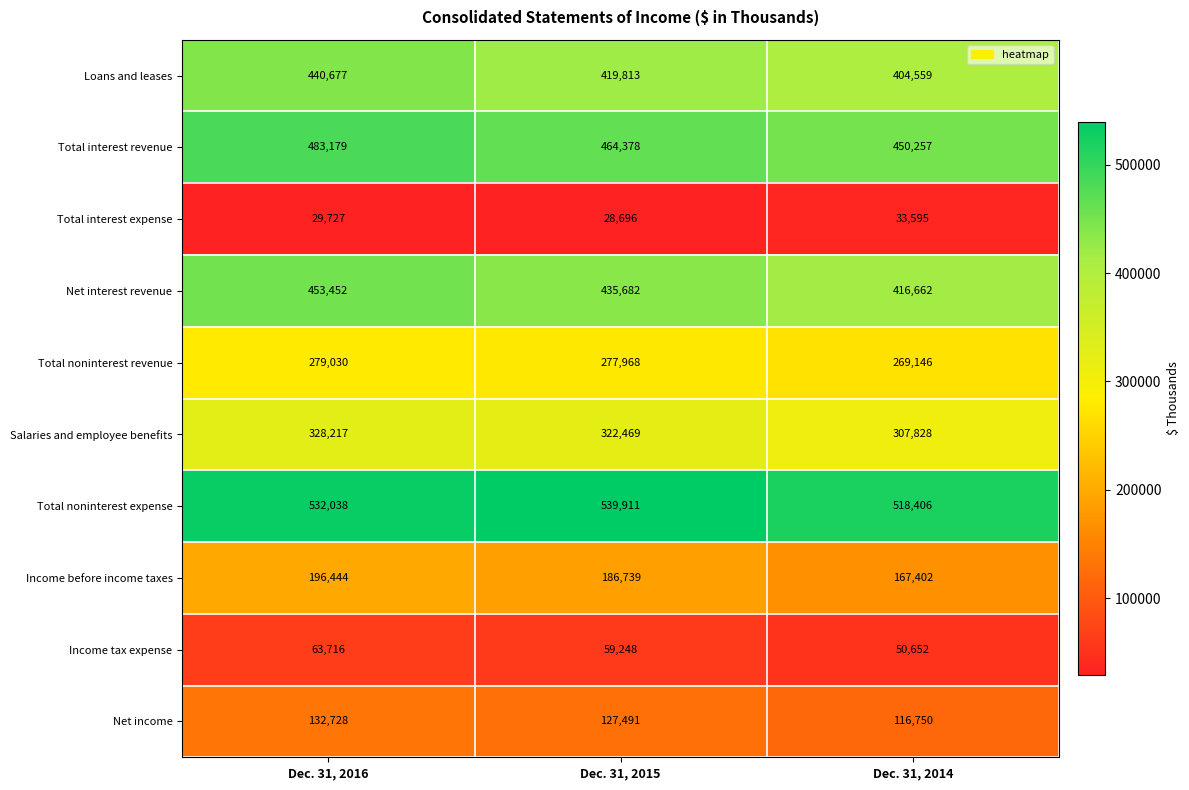

What is the difference between the second highest and minimum values in the Total interest expense series?

1031